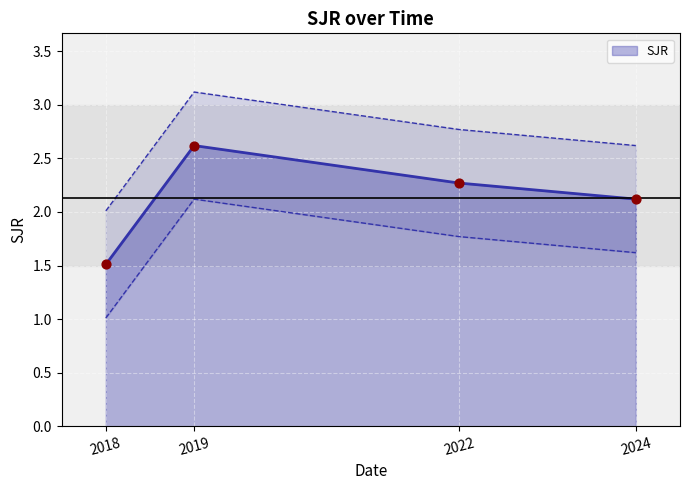

Is it true that SJR equals 2.1 at 2024?

True